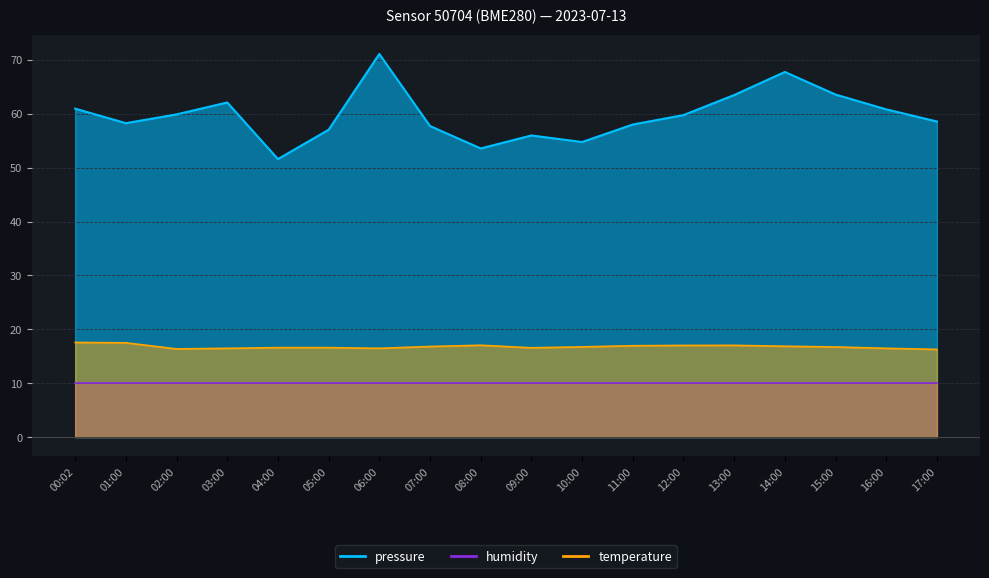

True or false: temperature and pressure cross at least once.

False